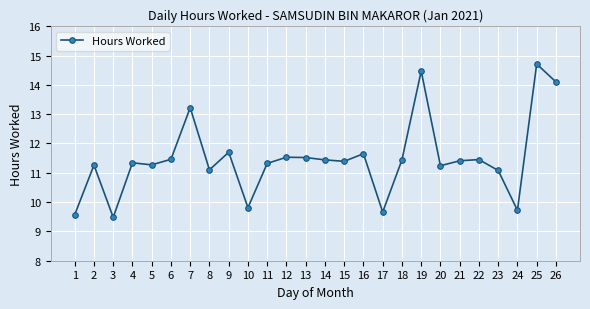

Between 7 and 19, which is larger?

19